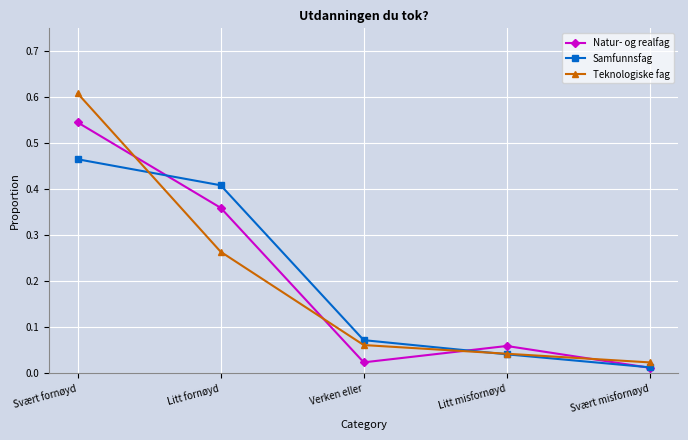

What is the average value of the Samfunnsfag series?

0.2